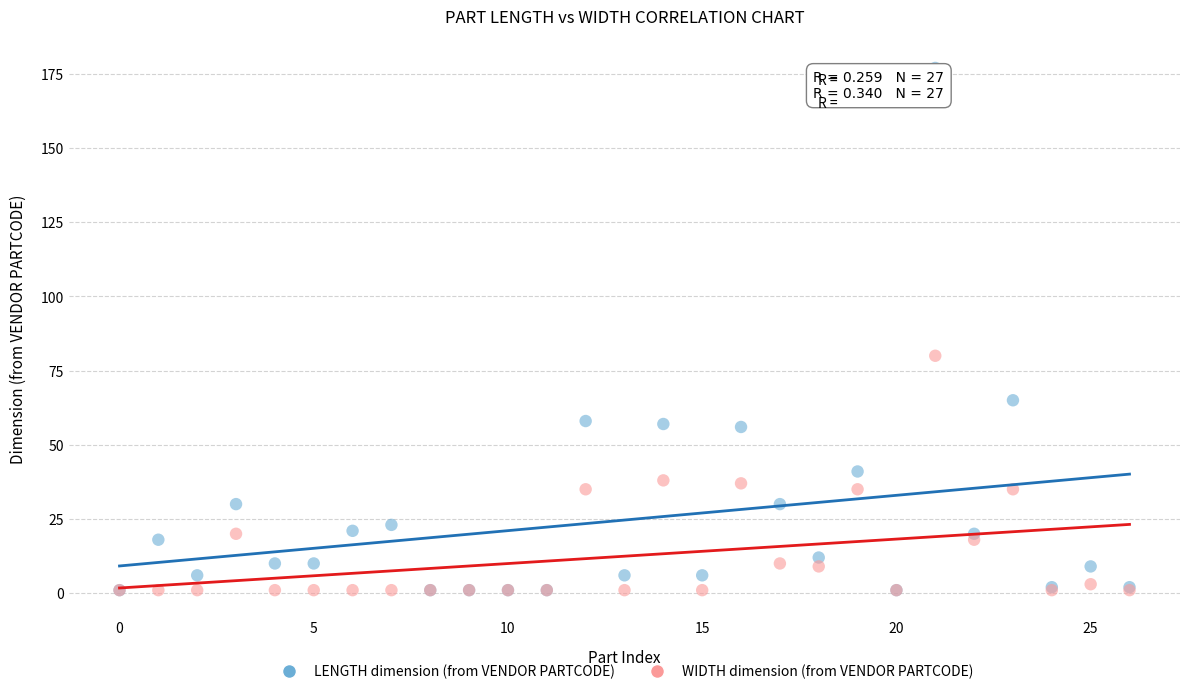

In the LENGTH dimension (from VENDOR PARTCODE) series, what Y value is closest to 89?

65